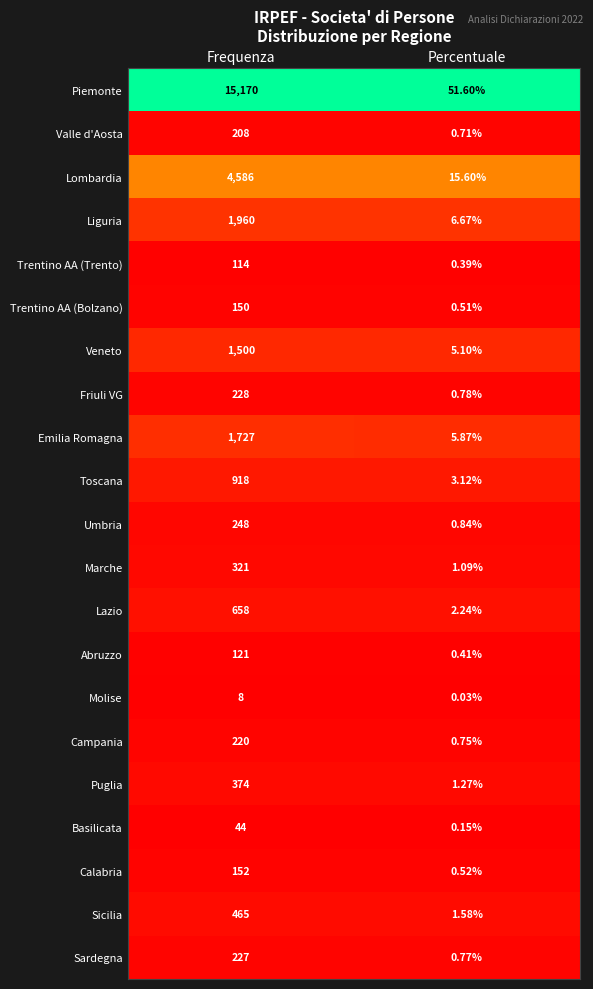

What is the difference between the highest and lowest values at Frequenza?

15162.0